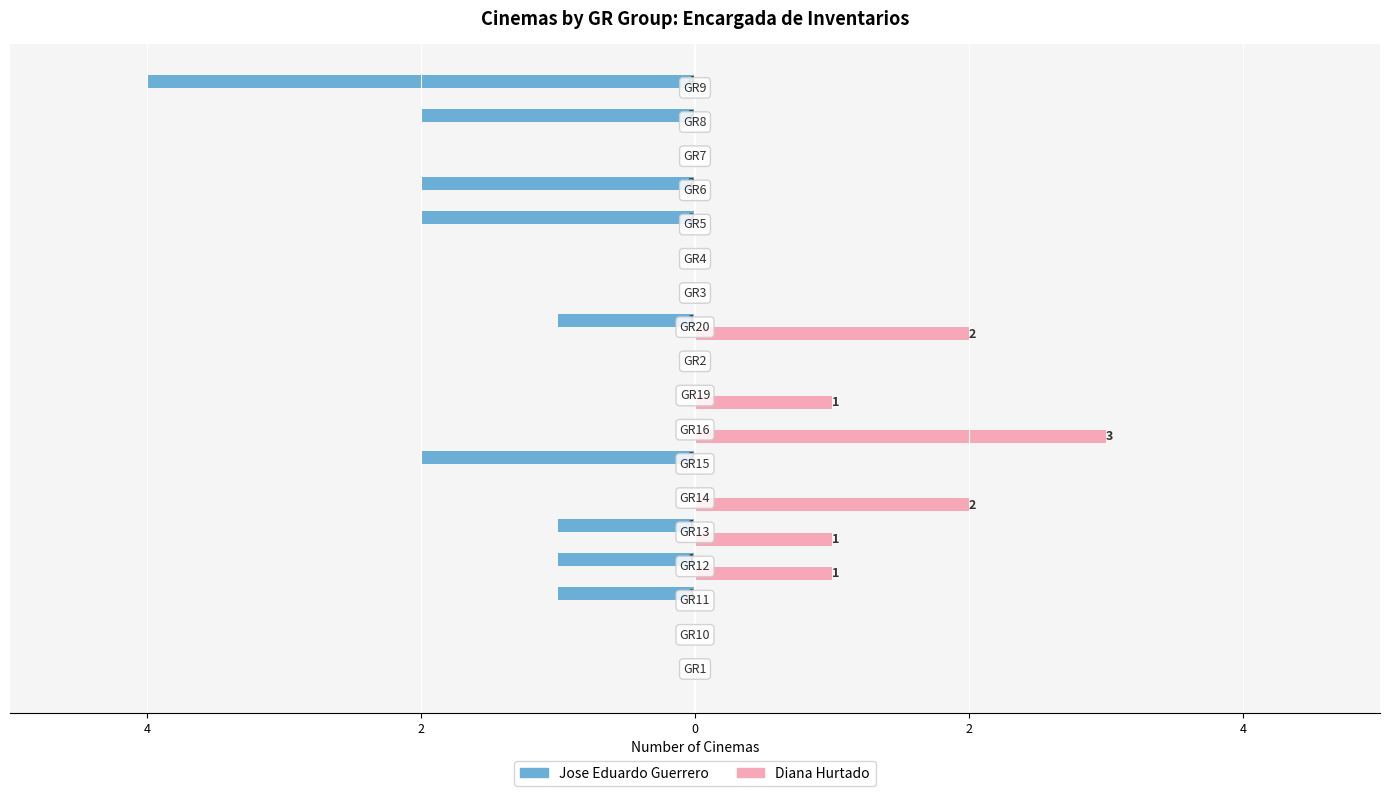

What are all the series names shown in the legend?

Jose Eduardo Guerrero, Diana Hurtado